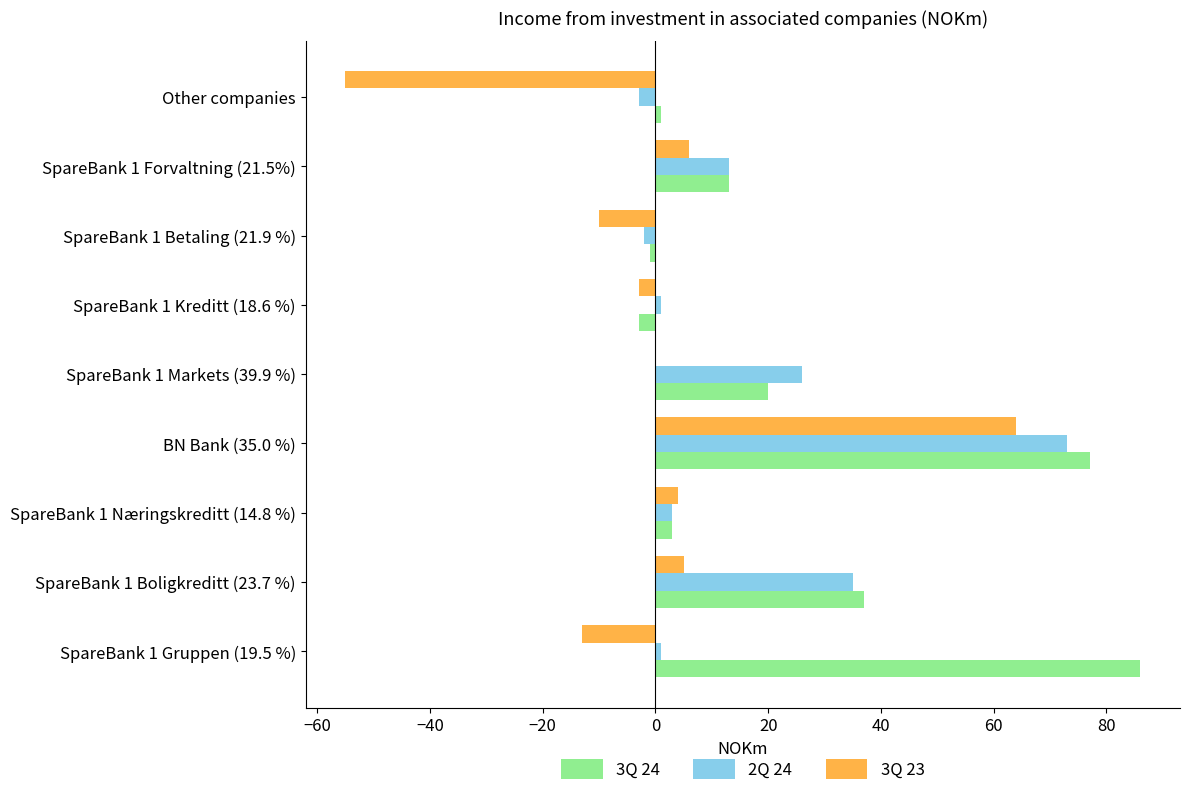

Is it true that 3Q 24 equals 37 at SpareBank 1 Boligkreditt (23.7 %)?

True